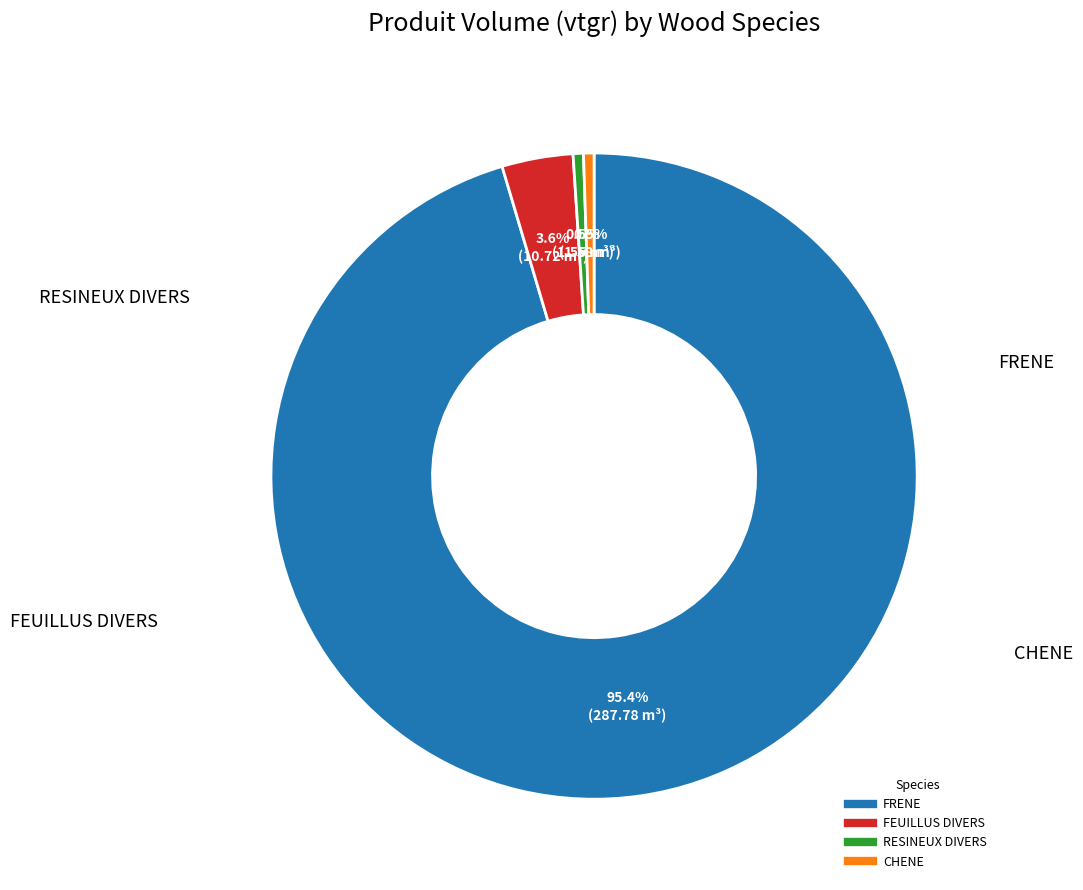

To the nearest percent, what is the combined percentage of CHENE and FEUILLUS DIVERS?

4%